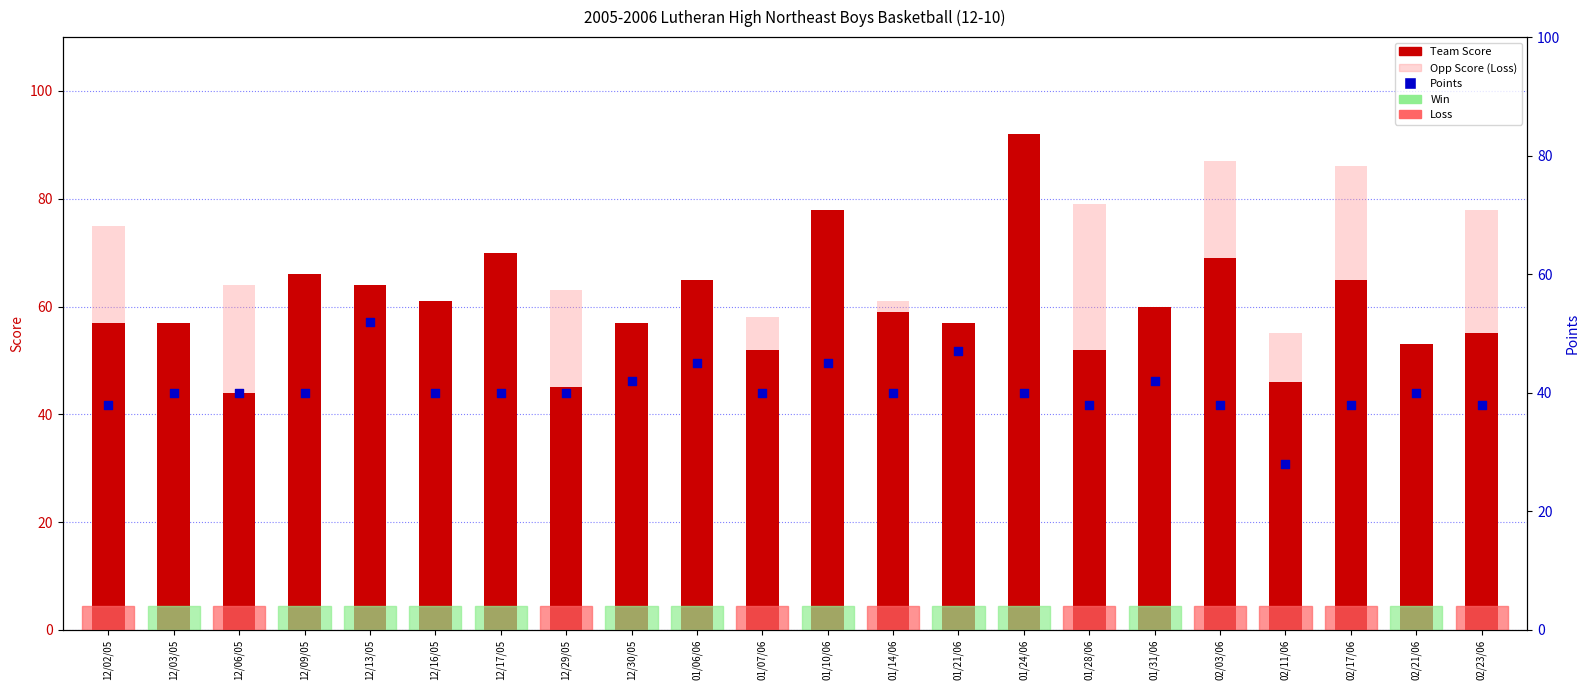

At which category is the sum across all series the highest?

01/24/06